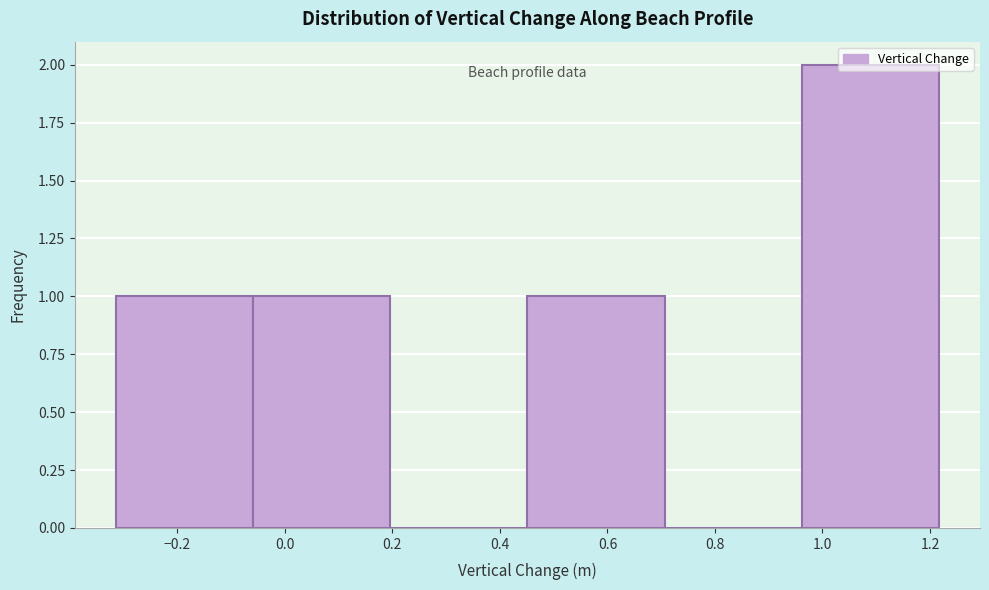

Reading left to right, list every bar in this chart as the range it spans on the x-axis followed by its height. Neither the bar edges nor the heights are printed on the chart, so give them approximately, as read against the axes.

-0.32 to -0.06: 1
-0.06 to 0.20: 1
0.20 to 0.46: 0
0.46 to 0.70: 1
0.70 to 0.96: 0
0.96 to 1.22: 2